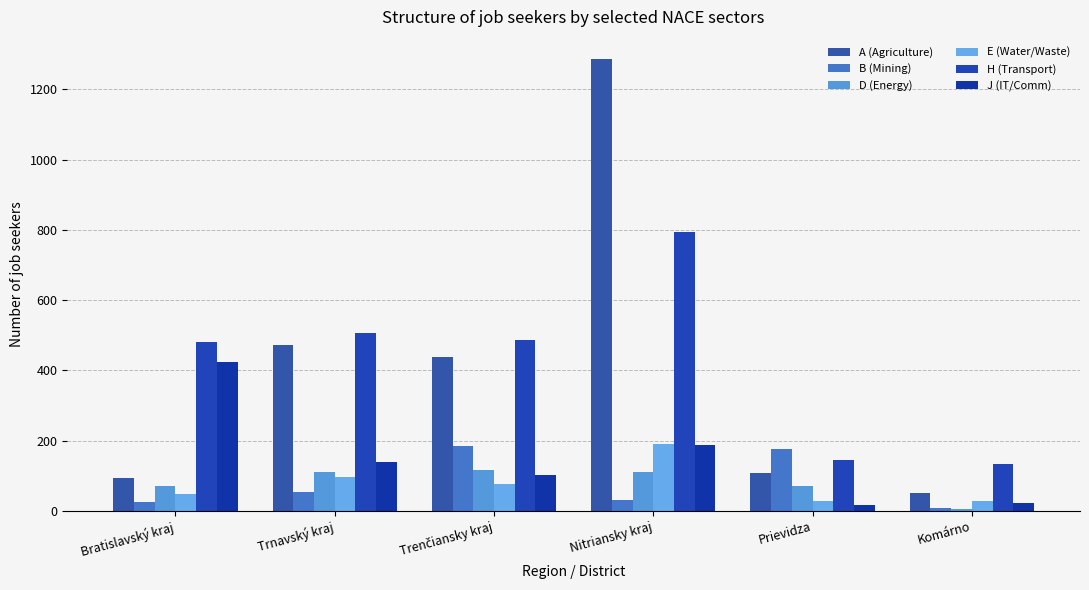

Is it true that J (IT/Comm) equals 17 at Prievidza?

True